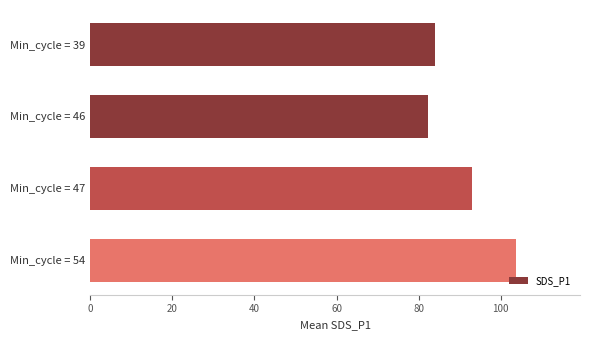

What is the sum of the values at Min_cycle = 46 and Min_cycle = 39?

166.3